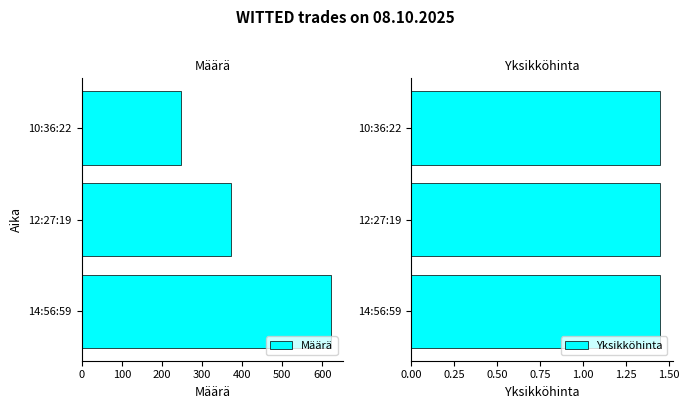

Reading left to right, what are all the values shown in this chart?

Määrä: 0=621.0	100=373.0	200=248.0
Yksikköhinta: 0=1.4	100=1.4	200=1.4